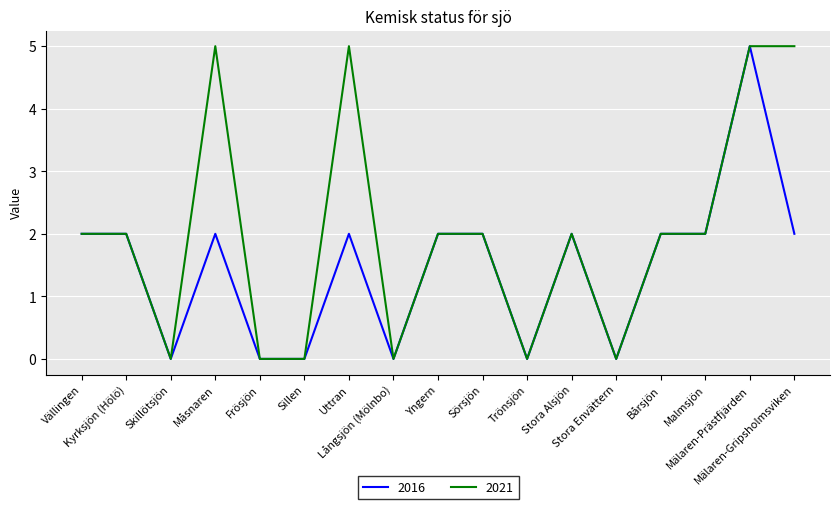

The 2016 series shows -2 at Frösjön. True or false?

False